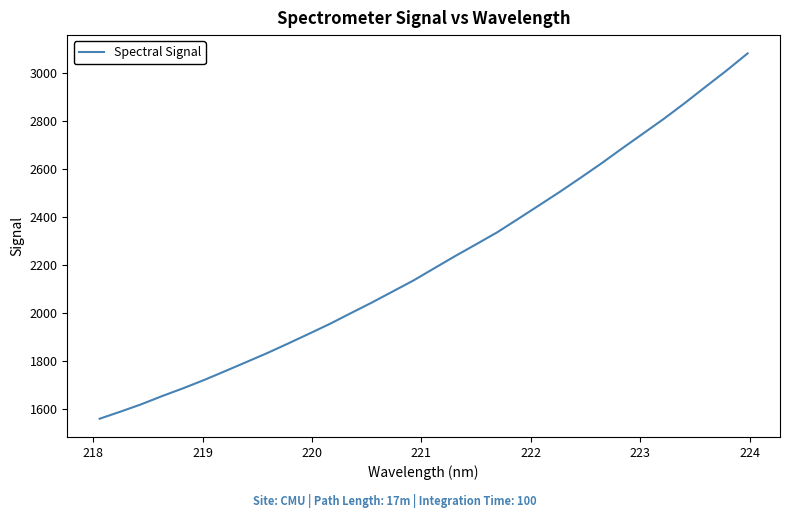

How many lines are shown in the chart?

1